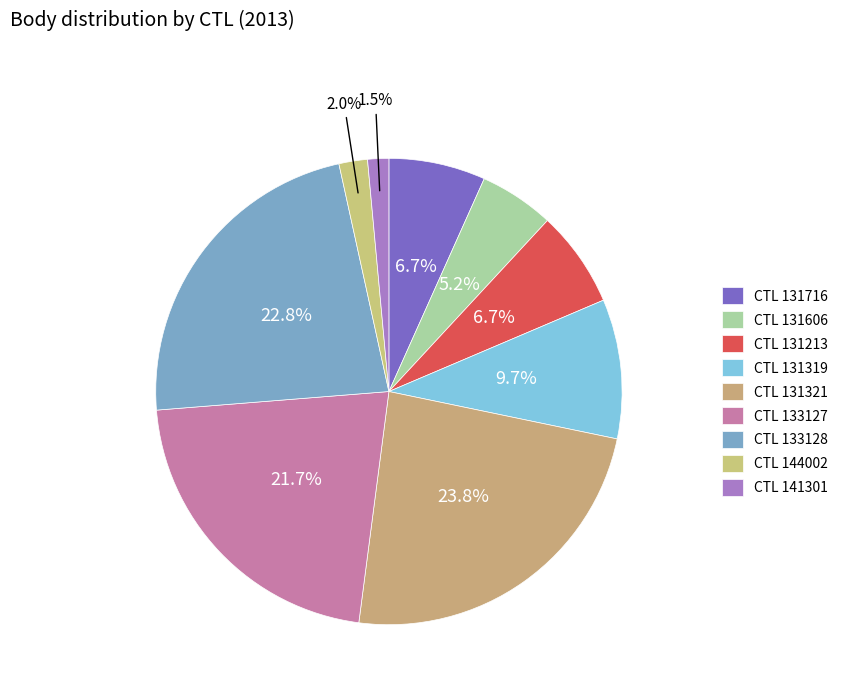

To the nearest percent, what is the difference between the largest and smallest slice percentages?

22%